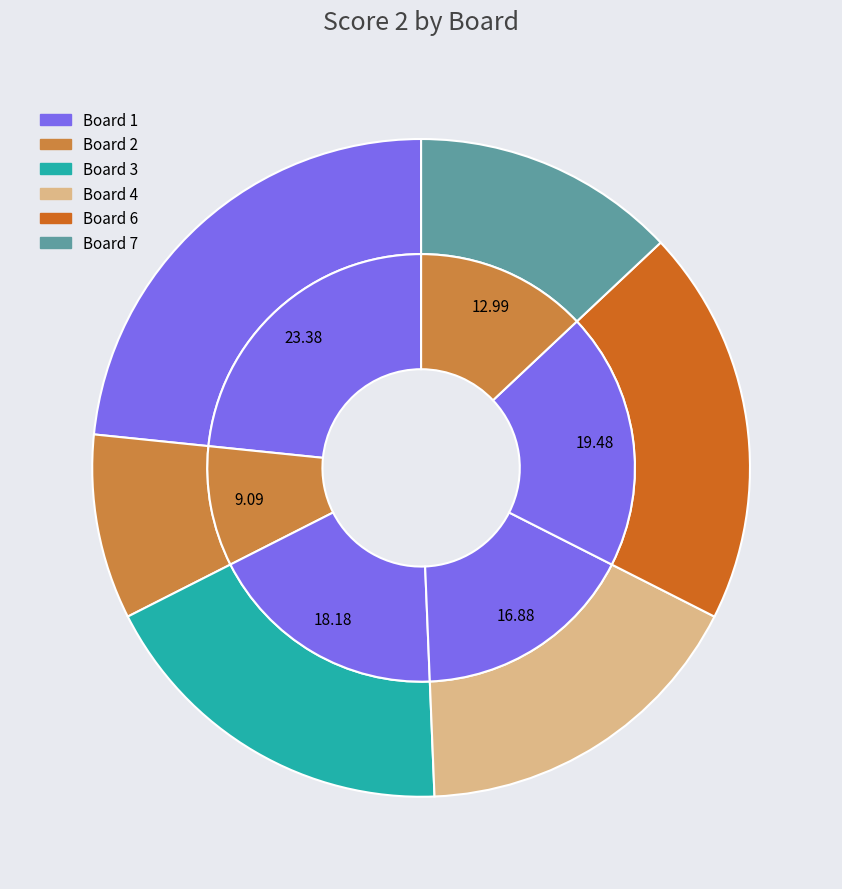

What is the total percentage of Board 3 and Board 4?

35.1%